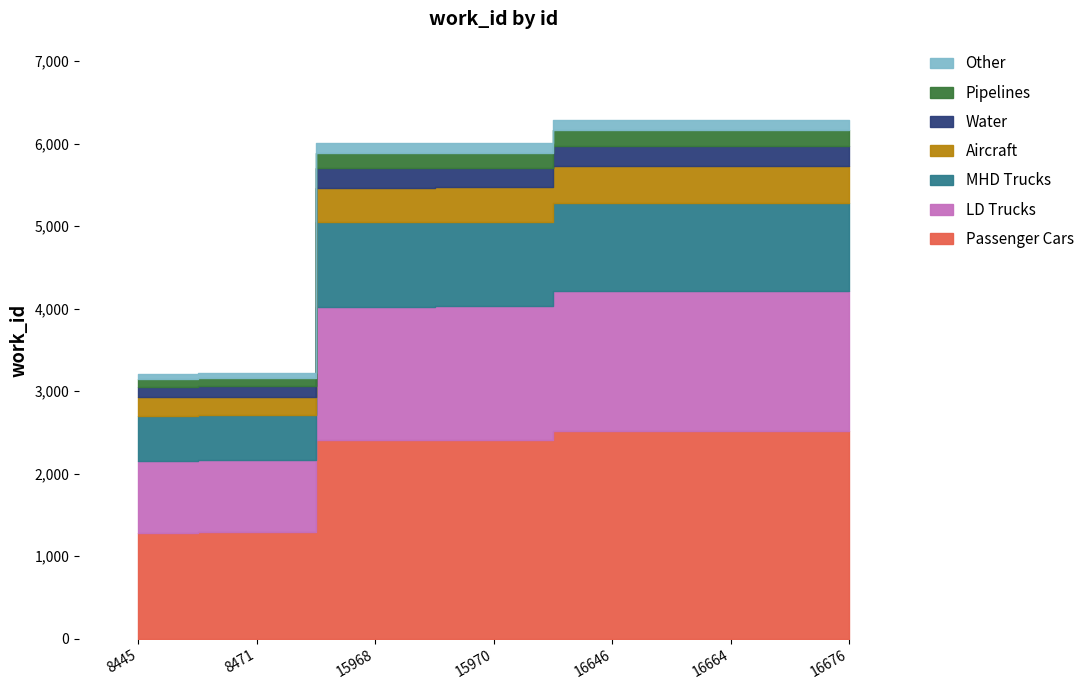

What is the value of the 1st point from the left?

3215